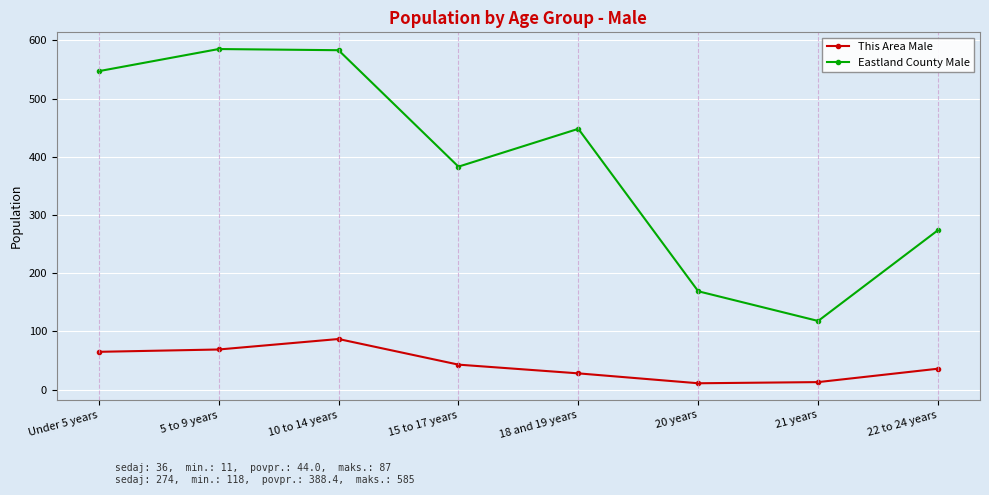

At which category is the sum across all series the highest?

10 to 14 years